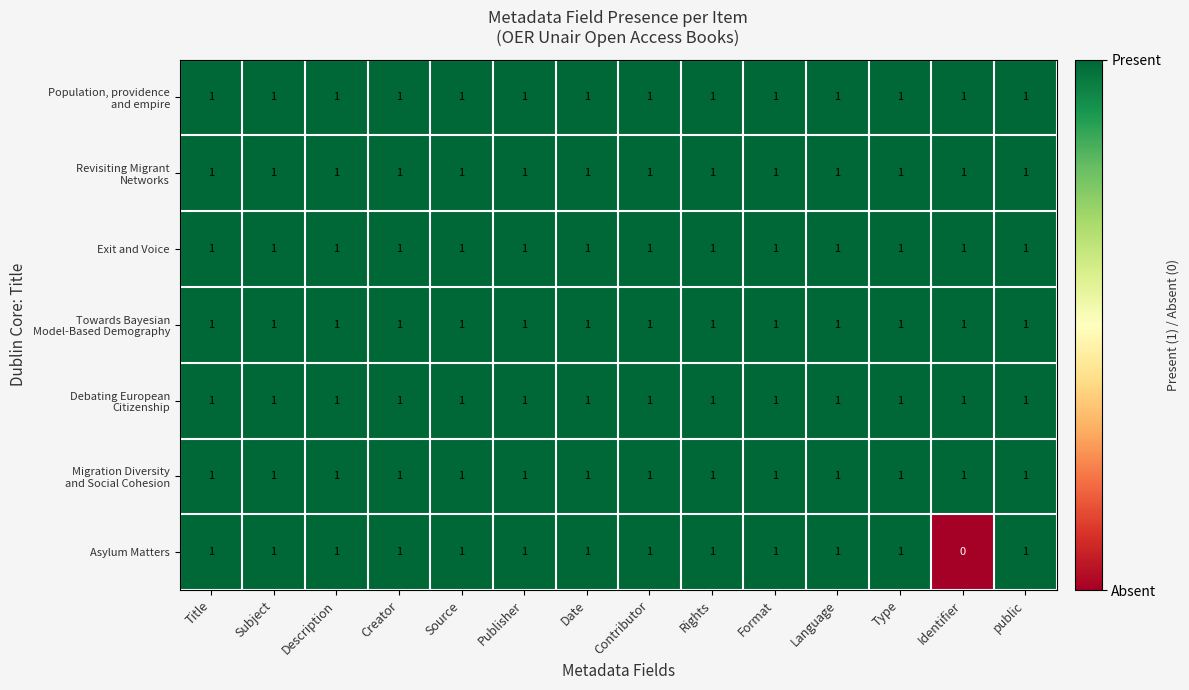

How many data points does each series have?

14